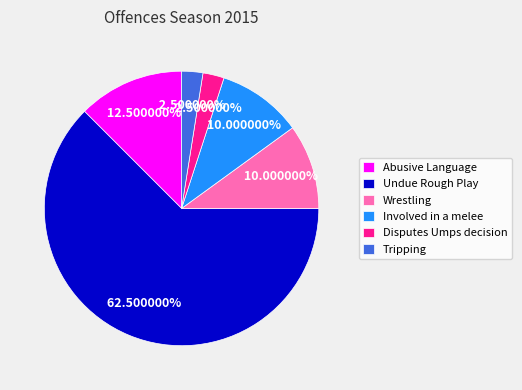

Is there a majority slice in this chart?

Yes